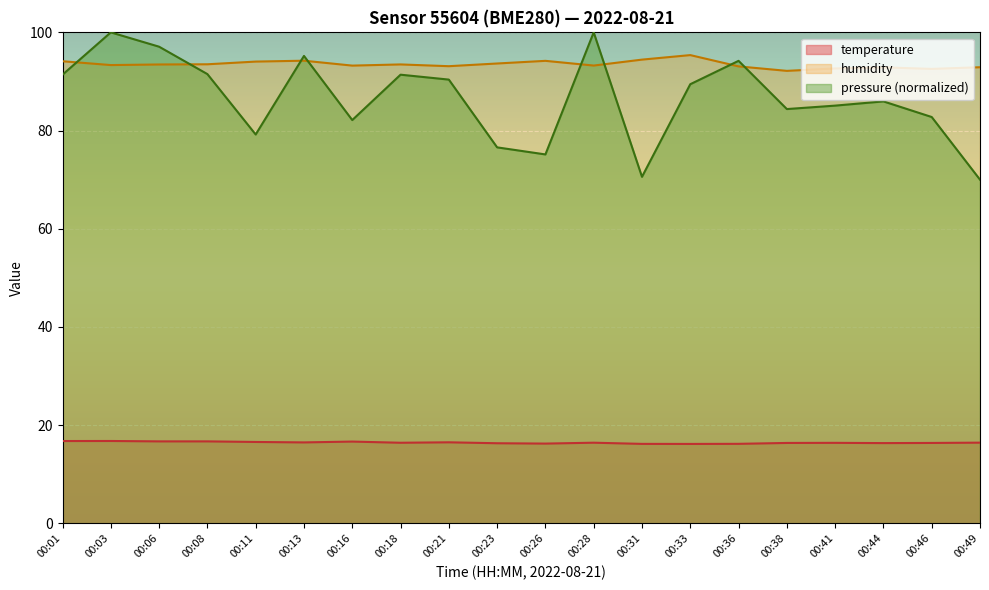

Reading right to left, transcribe all the data shown in this chart.

temperature: 00:49=16.4	00:46=16.4	00:44=16.4	00:41=16.4	00:38=16.4	00:36=16.2	00:33=16.2	00:31=16.2	00:28=16.4	00:26=16.2	00:23=16.3	00:21=16.5	00:18=16.4	00:16=16.7	00:13=16.5	00:11=16.6	00:08=16.7	00:06=16.7	00:03=16.8	00:01=16.8
humidity: 00:49=92.9	00:46=92.6	00:44=92.9	00:41=92.7	00:38=92.2	00:36=93.1	00:33=95.4	00:31=94.5	00:28=93.2	00:26=94.2	00:23=93.7	00:21=93.1	00:18=93.5	00:16=93.2	00:13=94.2	00:11=94.0	00:08=93.5	00:06=93.5	00:03=93.3	00:01=94.1
pressure: 00:49=70.0	00:46=82.8	00:44=85.9	00:41=85.1	00:38=84.4	00:36=94.2	00:33=89.4	00:31=70.6	00:28=100.0	00:26=75.1	00:23=76.6	00:21=90.4	00:18=91.4	00:16=82.1	00:13=95.2	00:11=79.2	00:08=91.5	00:06=97.1	00:03=100.0	00:01=91.4